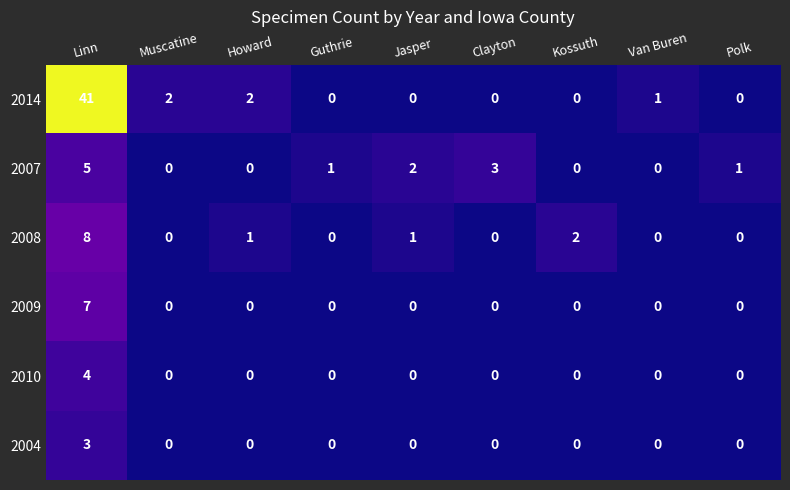

Is it true that 2014 equals 0 at Polk?

True